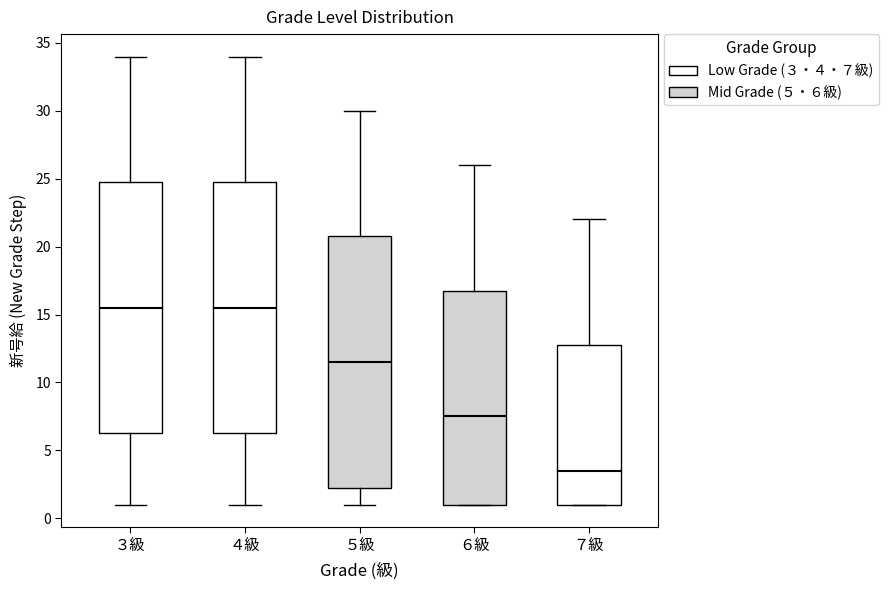

Reading left to right, transcribe this box plot: for each box, give where its median line is, the range the box spans, and where its two whiskers end, as read against the y-axis. The values are not printed on the chart, so give them approximately, as read against the axis.

３級: median 15.5, box 6.5 to 25.0, whiskers 1.0 to 34.0
４級: median 15.5, box 6.5 to 25.0, whiskers 1.0 to 34.0
５級: median 11.5, box 2.5 to 21.0, whiskers 1.0 to 30.0
６級: median 7.5, box 1.0 to 17.0, whiskers 1.0 to 26.0
７級: median 3.5, box 1.0 to 13.0, whiskers 1.0 to 22.0